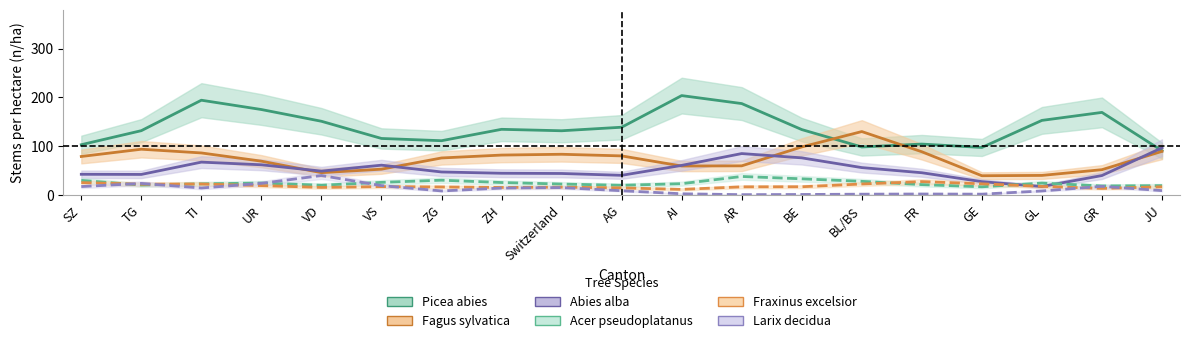

What are all the series names shown in the legend?

Picea abies, Fagus sylvatica, Abies alba, Acer pseudoplatanus, Fraxinus excelsior, Larix decidua